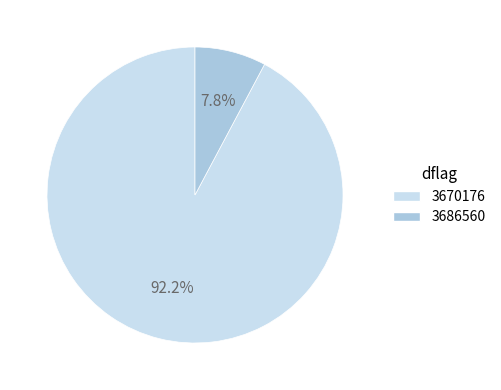

To the nearest percent, what percentage of the pie is 3686560?

8%